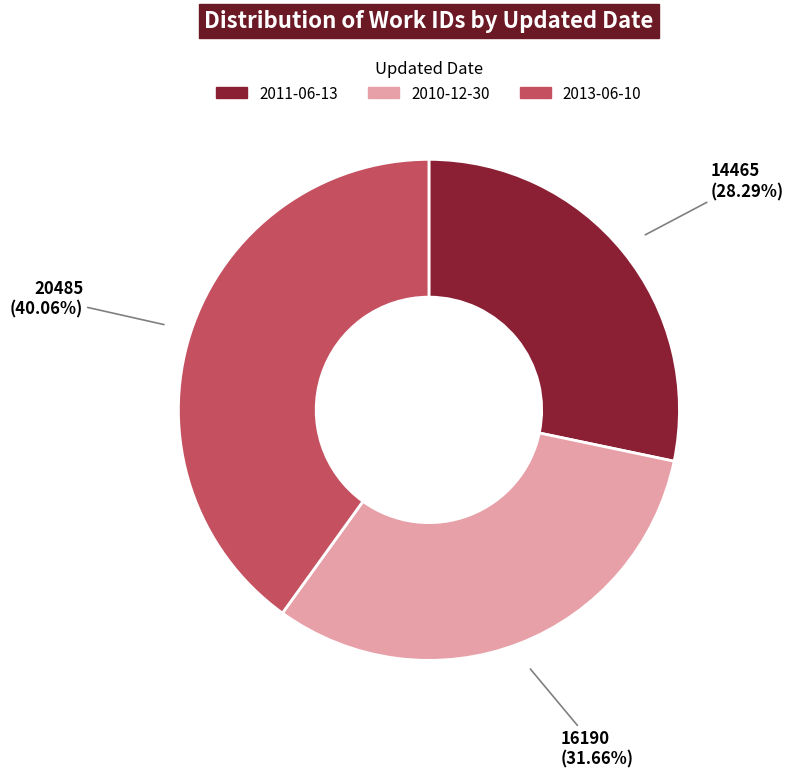

Is it true that 2011-06-13 is 28% of the pie?

True